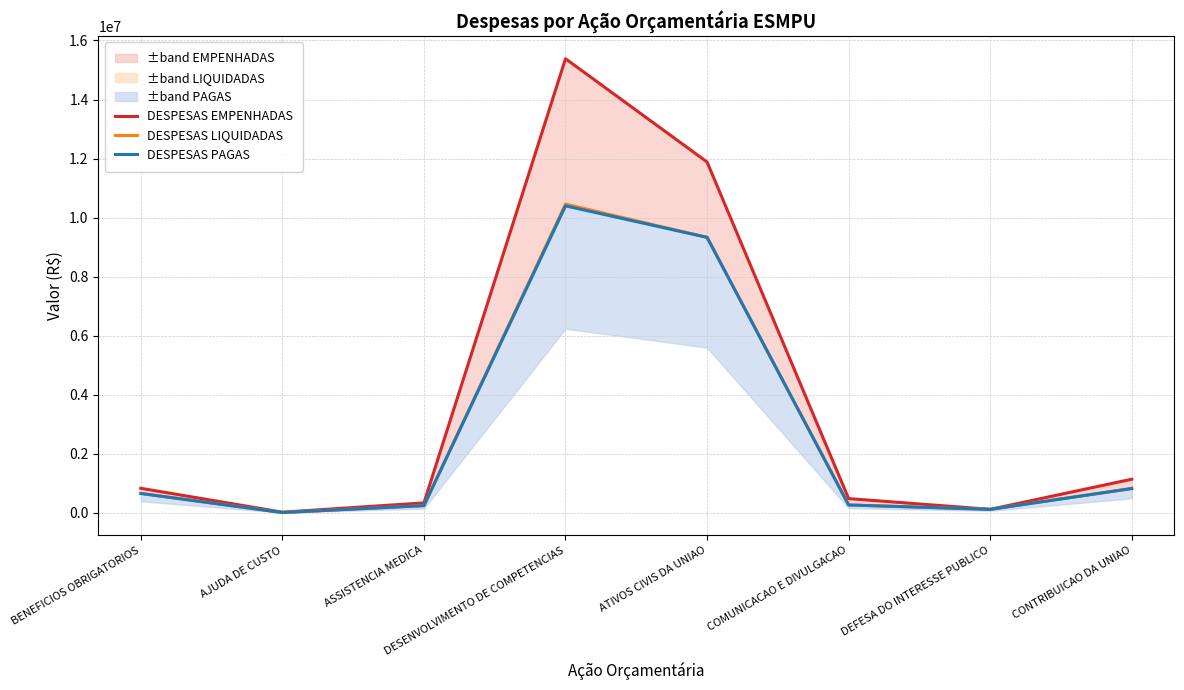

True or false: DESPESAS EMPENHADAS and DESPESAS PAGAS intersect in this chart.

False